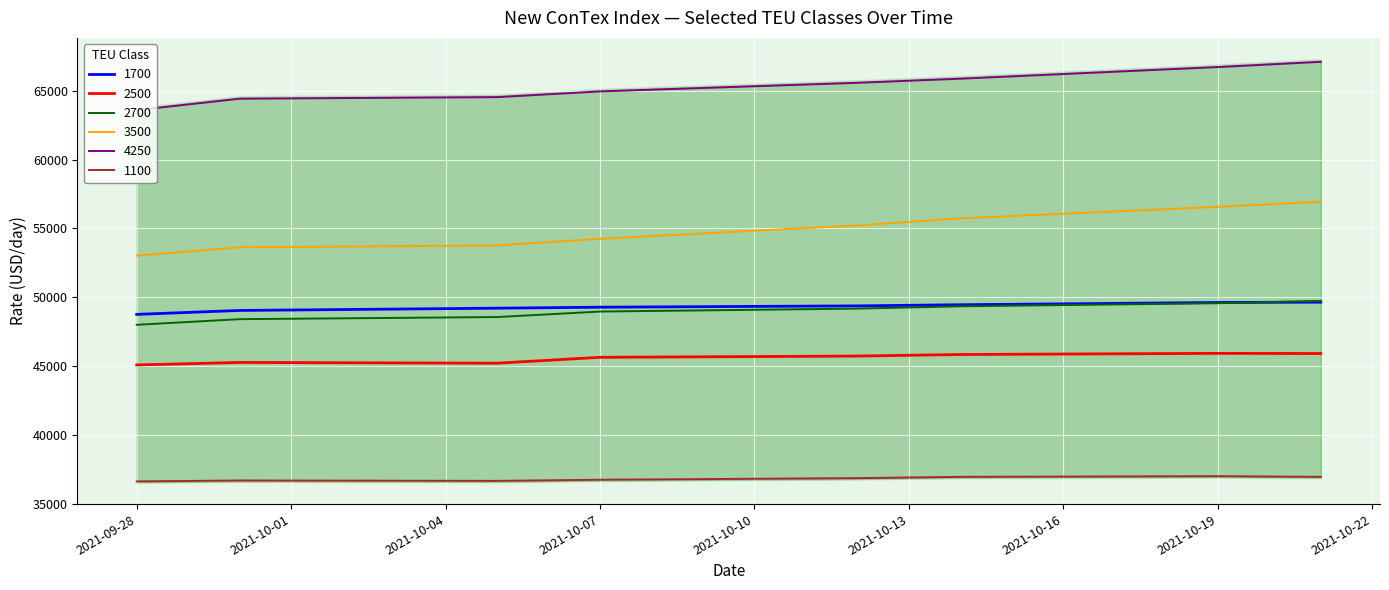

Does the chart display data point markers on the line(s)?

No